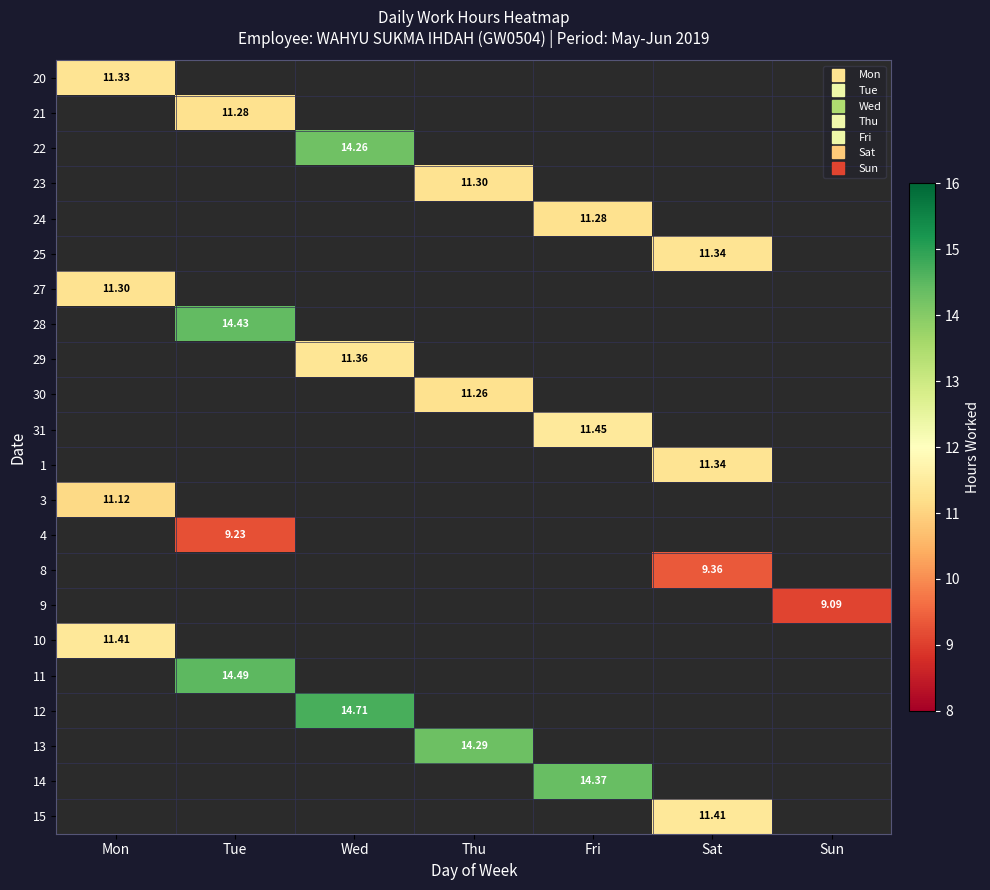

At how many categories does at least one series exceed 11?

6